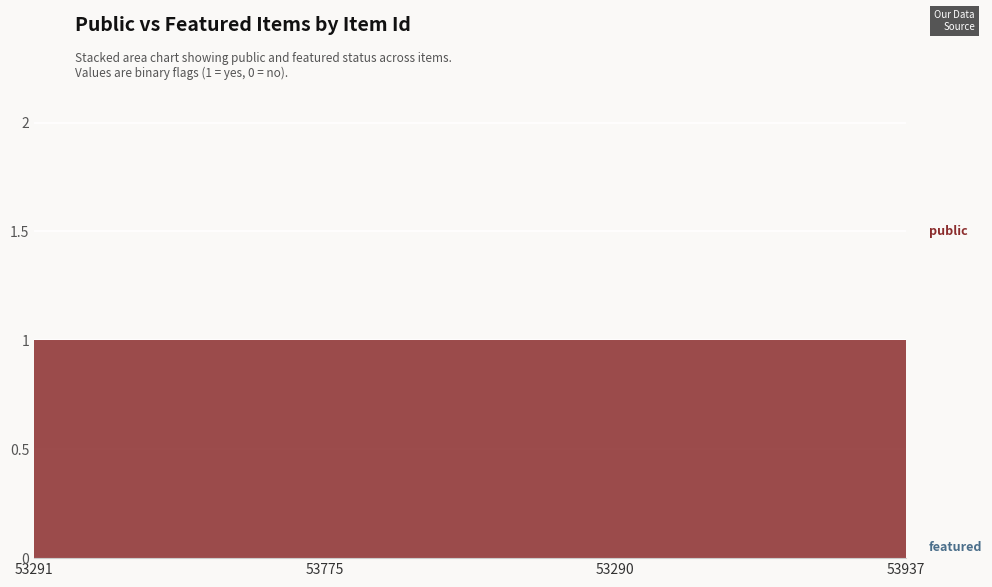

Reading left to right, extract all data points from this chart.

public: 53291=1	53775=1	53290=1	53937=1
featured: 53291=0	53775=0	53290=0	53937=0